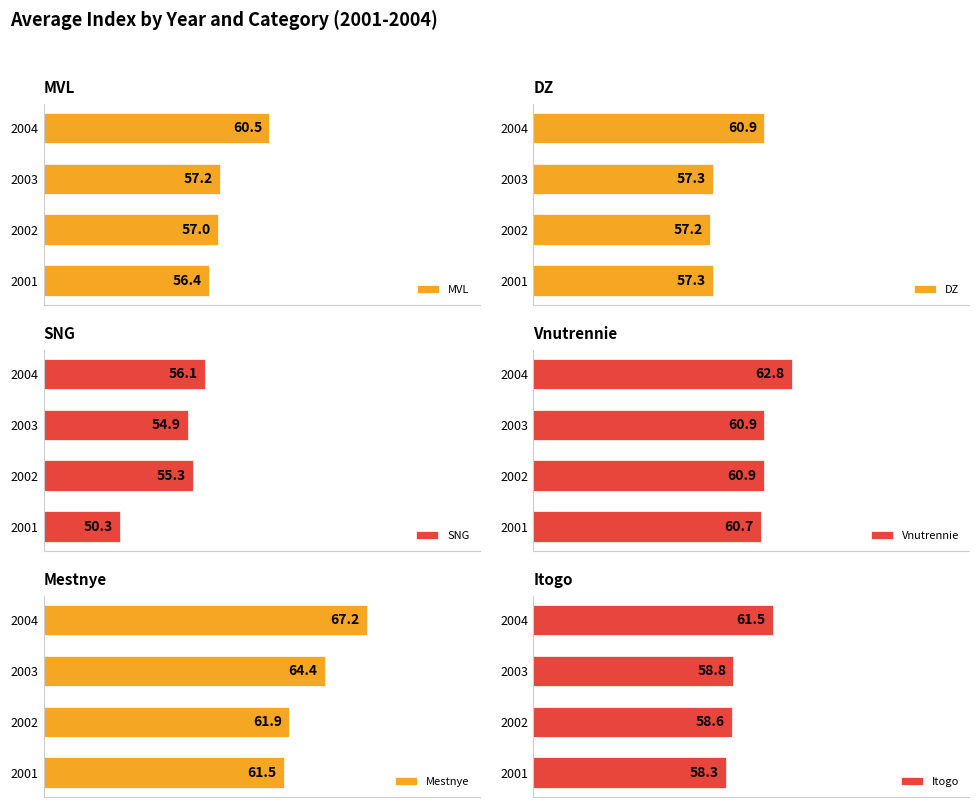

List the labels in order of MVL value, largest first.

2004, 2003, 2002, 2001